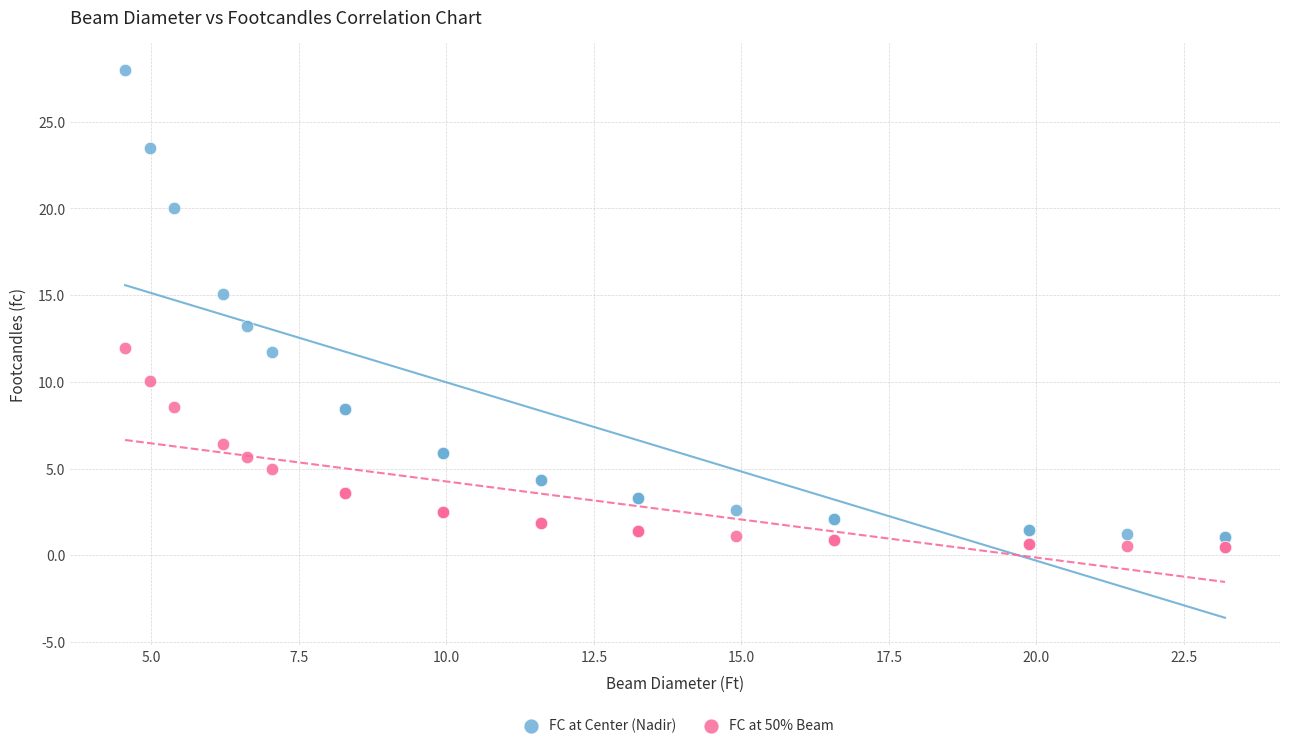

Which series reaches the maximum Y coordinate?

FC at Center (Nadir)